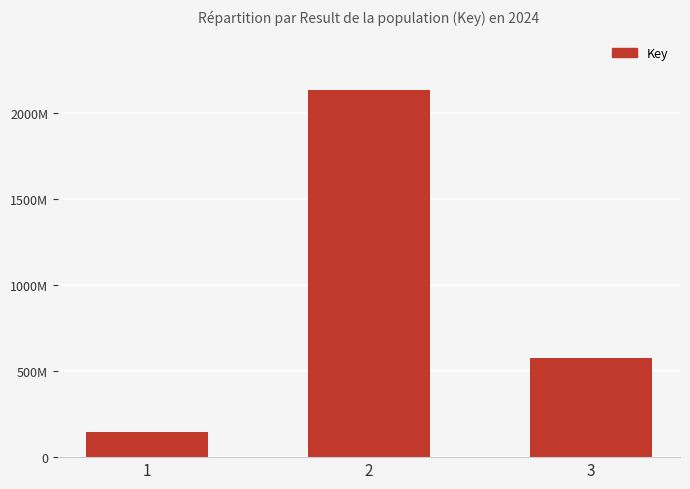

Are the bars horizontal?

No